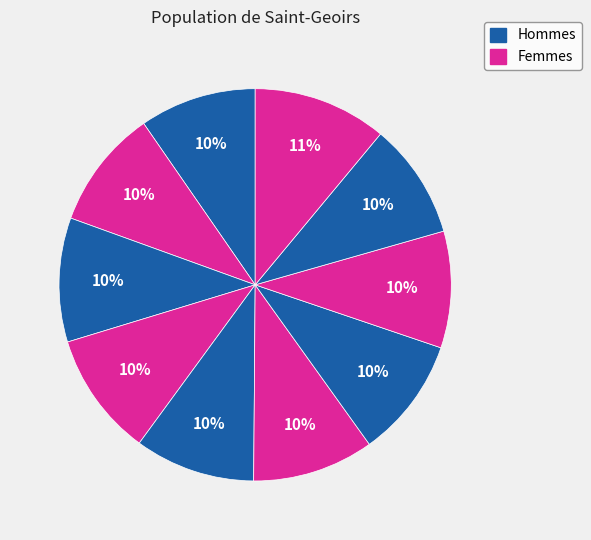

How many slices are in this pie chart?

10